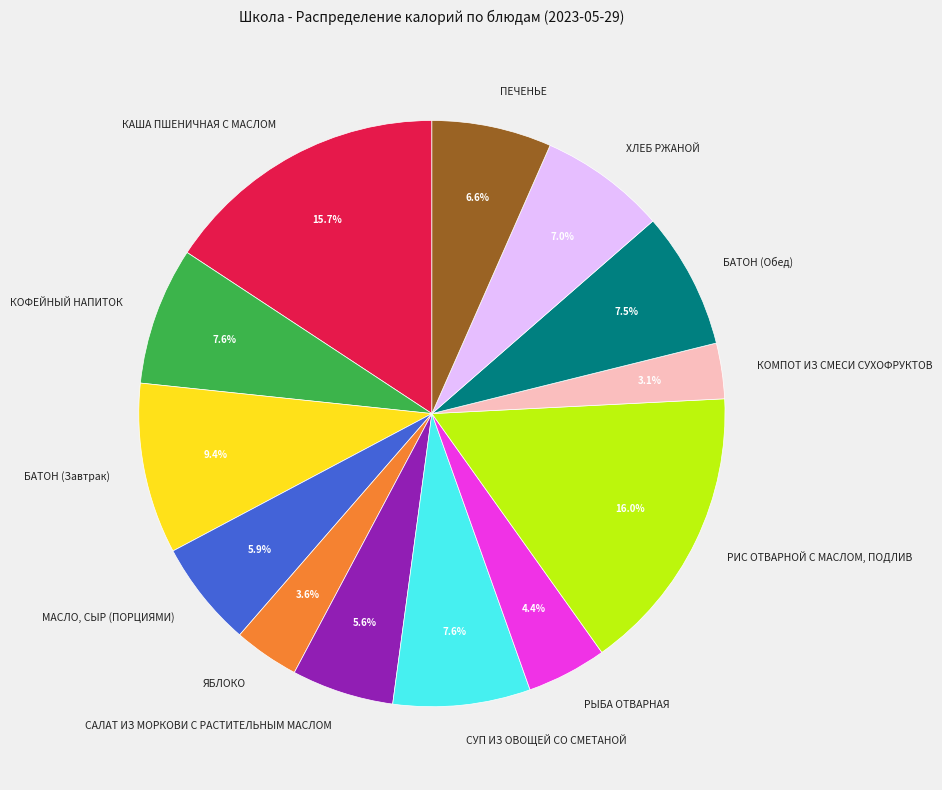

Which category has the smallest portion of the pie?

КОМПОТ ИЗ СМЕСИ СУХОФРУКТОВ